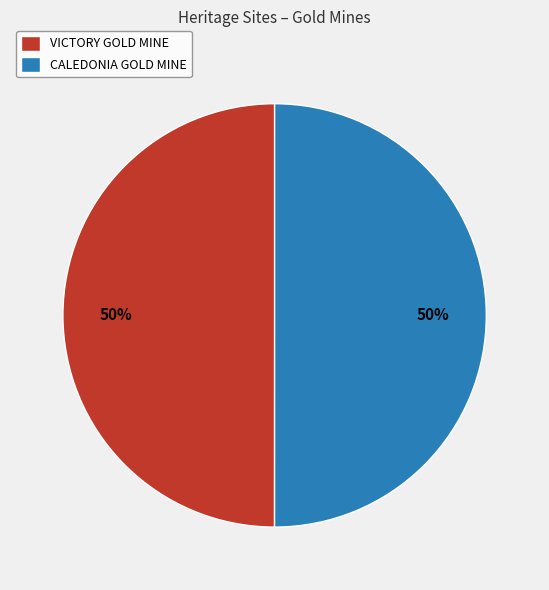

True or false: VICTORY GOLD MINE accounts for 38% of the total.

False